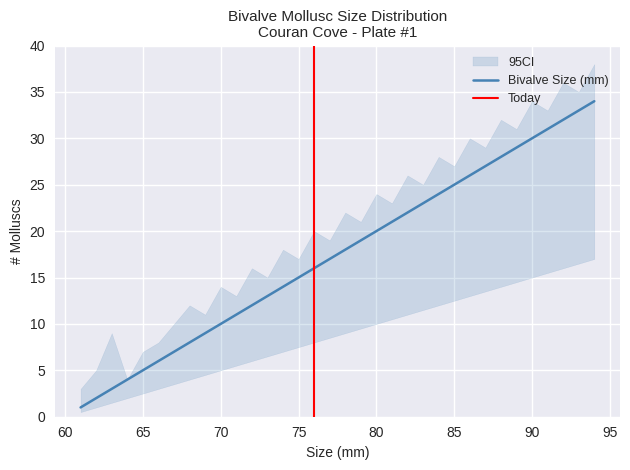

List the series in order of their peak value, highest first.

CI_upper, Bivalve Size (mm), CI_lower